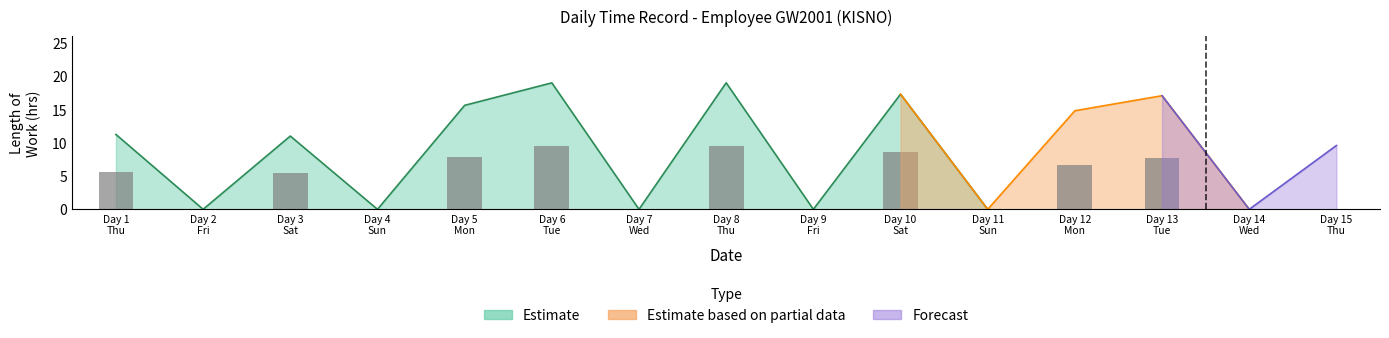

How many categories are shown in the chart?

15